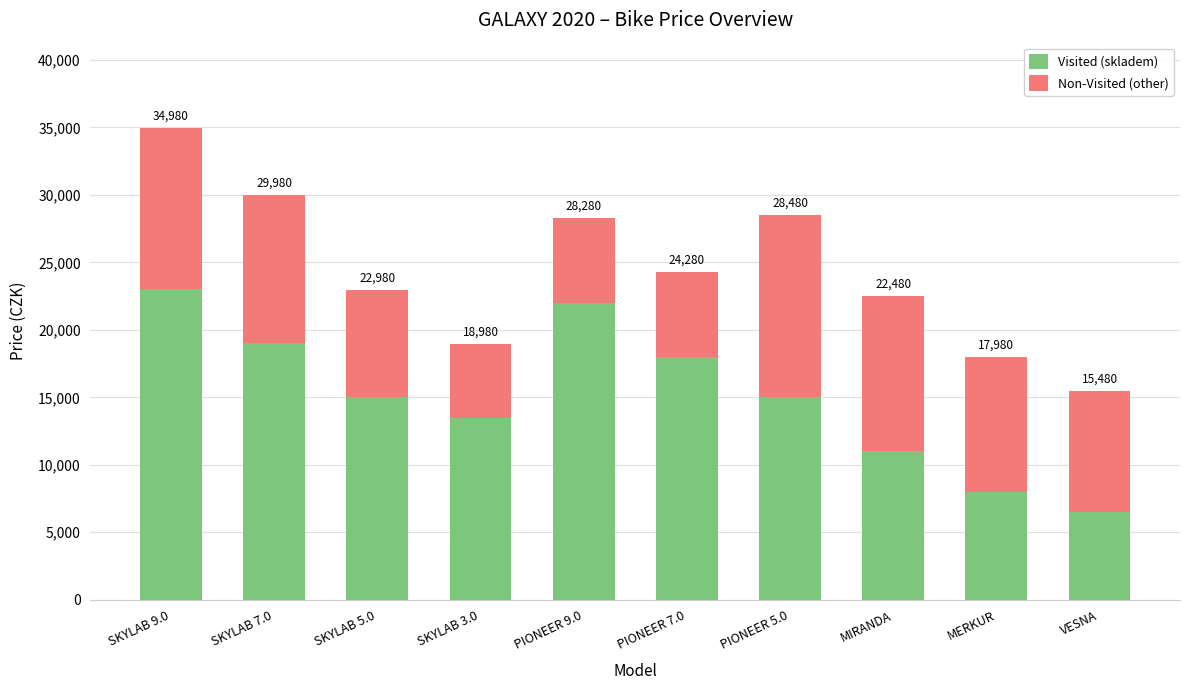

The value of Non-Visited (other) at SKYLAB 9.0 is 11990. True or false?

True